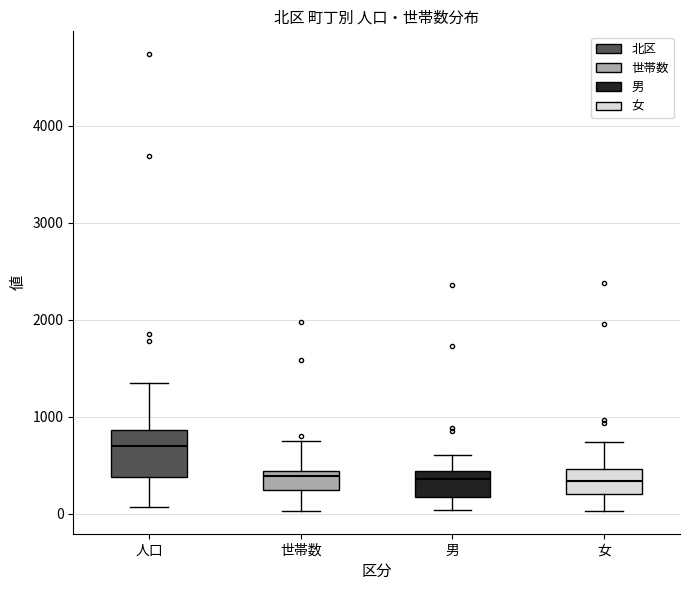

Reading left to right, read every box against the y-axis: the position of its median line, the range the box covers, and the ends of its whiskers. The values are not printed on the chart, so give them approximately, as read against the axis.

人口: median 700, box 400 to 900, whiskers 100 to 1300
世帯数: median 400 (just below the box's upper edge), box 200 to 400, whiskers 0 to 800
男: median 400 (just below the box's upper edge), box 200 to 400, whiskers 0 to 600
女: median 300, box 200 to 500, whiskers 0 to 700